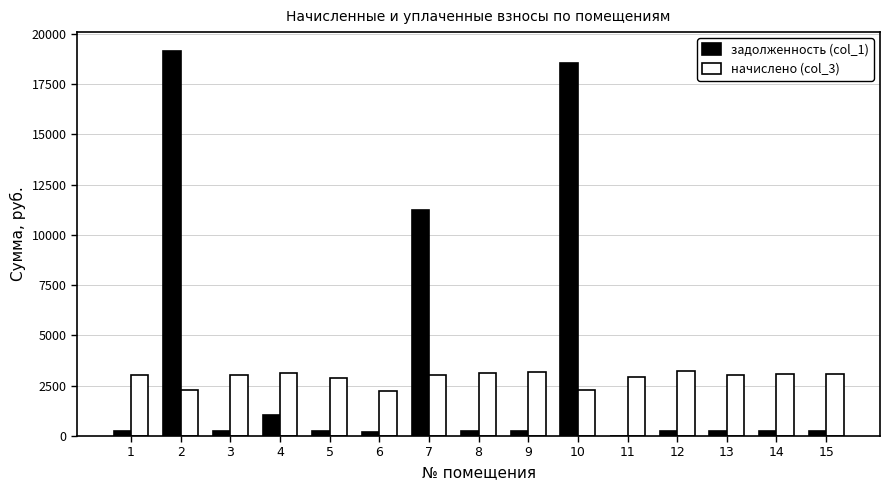

The value of начислено (col_3) at 5 is 3954.3. True or false?

False